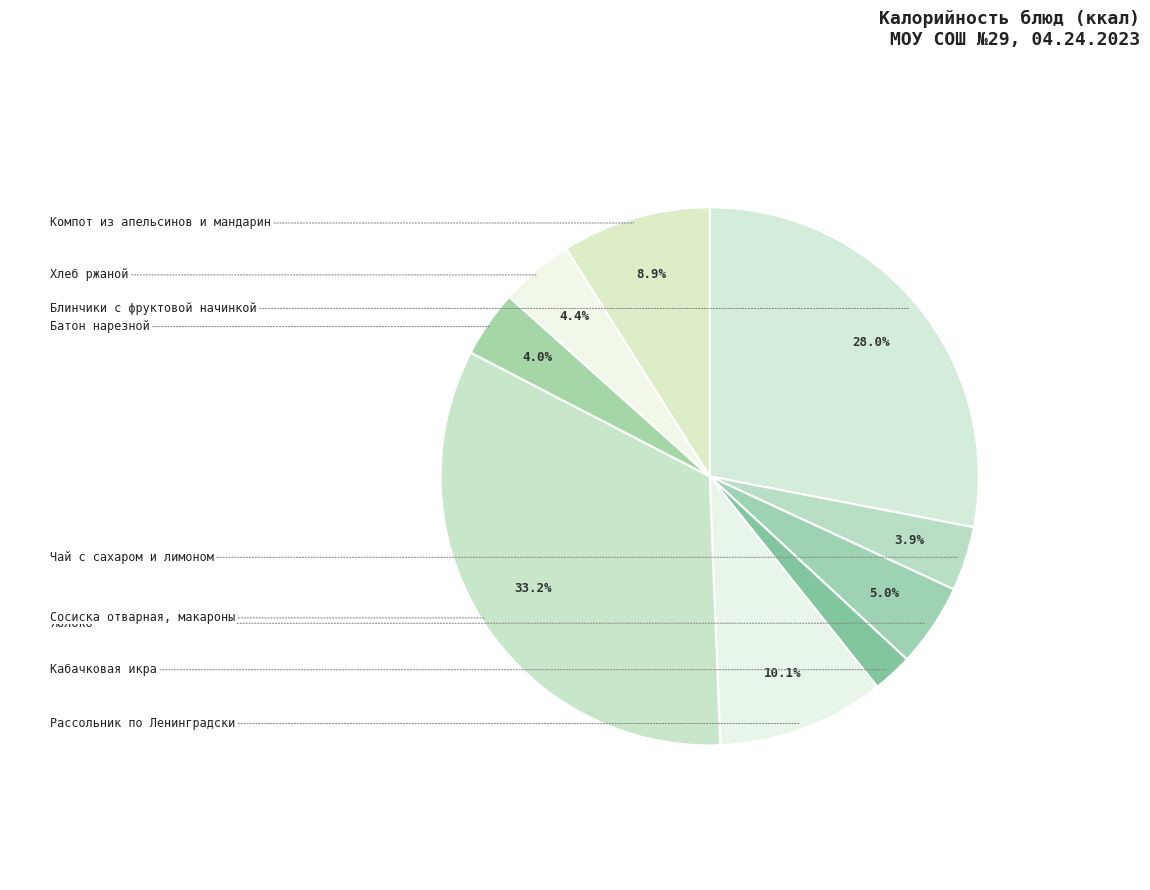

What is the largest slice in the pie chart?

Сосиска отварная, макароны